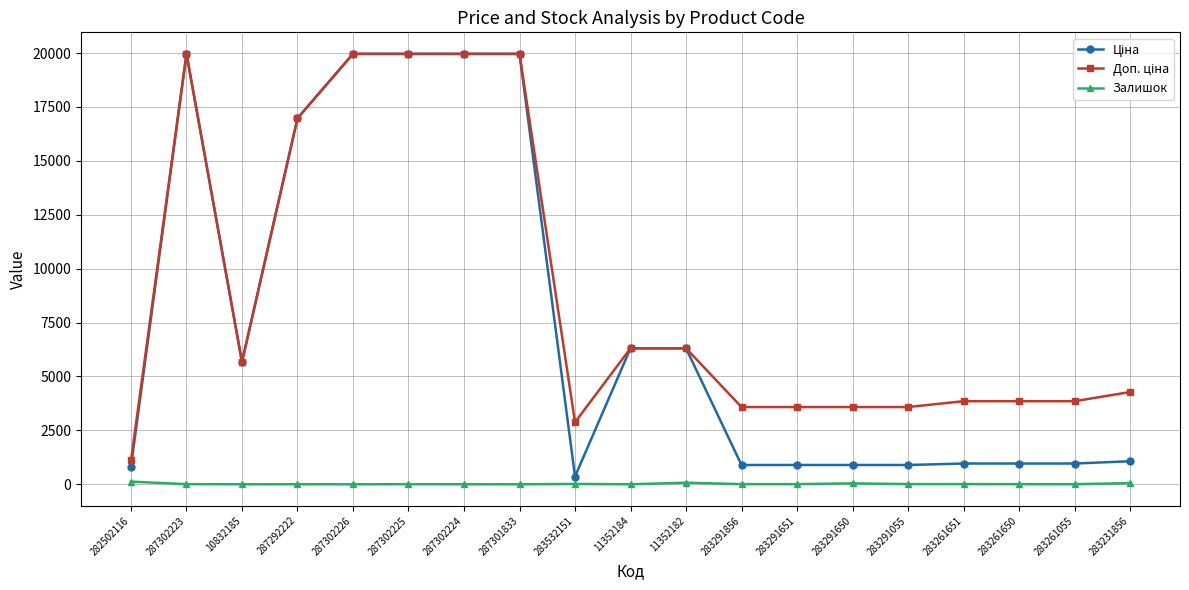

At how many categories does at least one series exceed 6633?

6